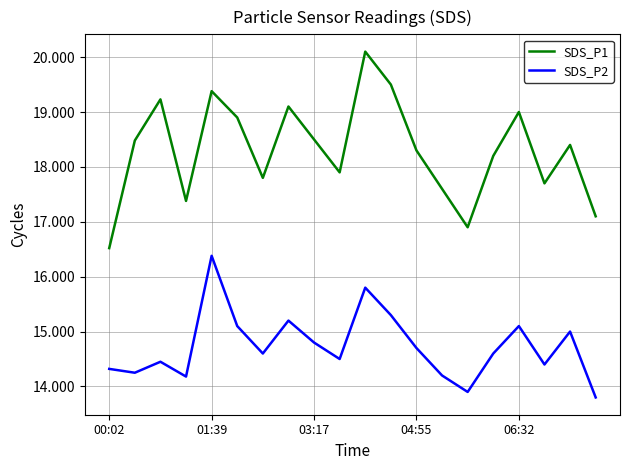

Which series has the largest total across all categories?

SDS_P1